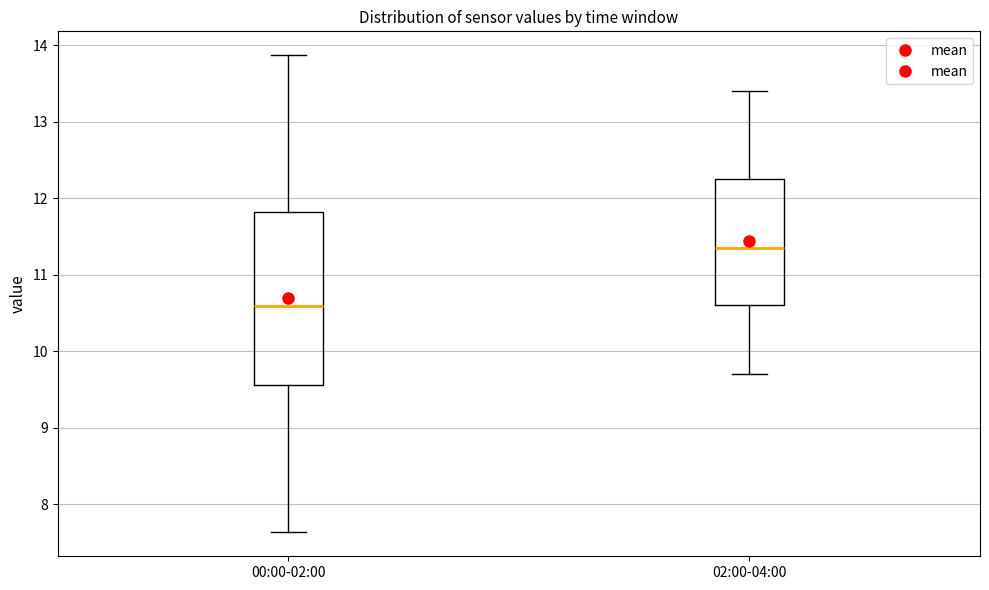

Reading left to right, read every box against the y-axis: the position of its median line, the range the box covers, and the ends of its whiskers. The values are not printed on the chart, so give them approximately, as read against the axis.

00:00-02:00: median 10.6, box 9.6 to 11.8, whiskers 7.6 to 13.9
02:00-04:00: median 11.4, box 10.6 to 12.3, whiskers 9.7 to 13.4